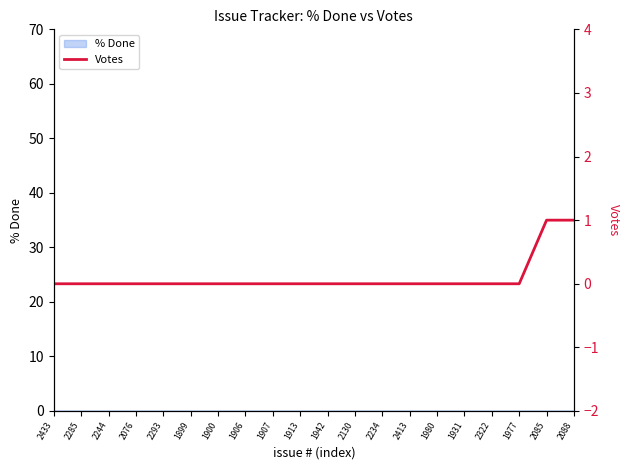

Count the number of categories in the chart.

20